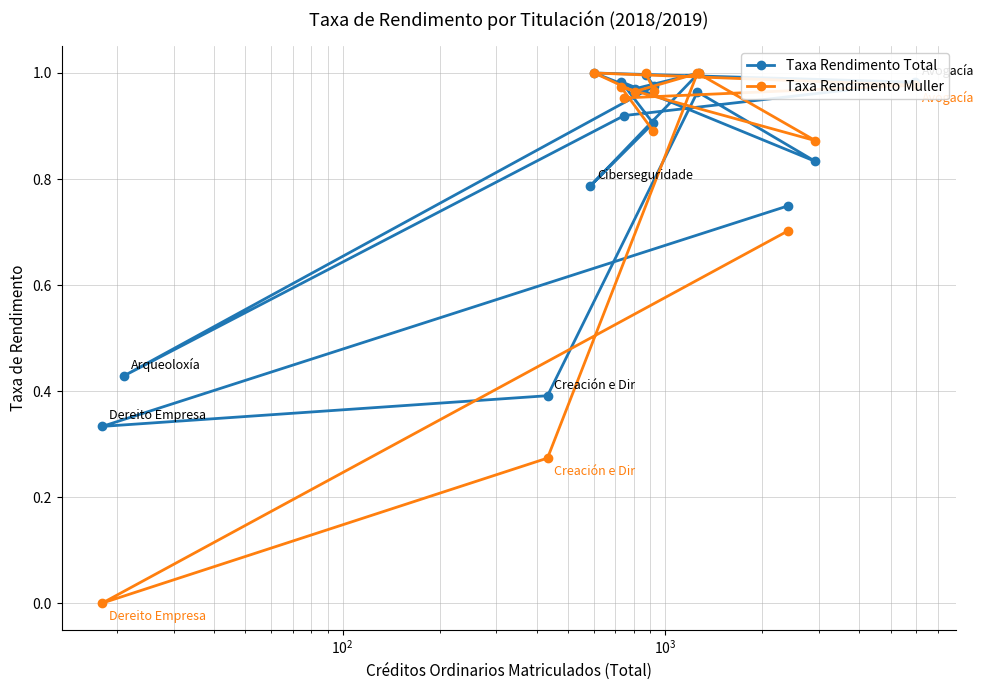

At how many categories does at least one series exceed 0?

16